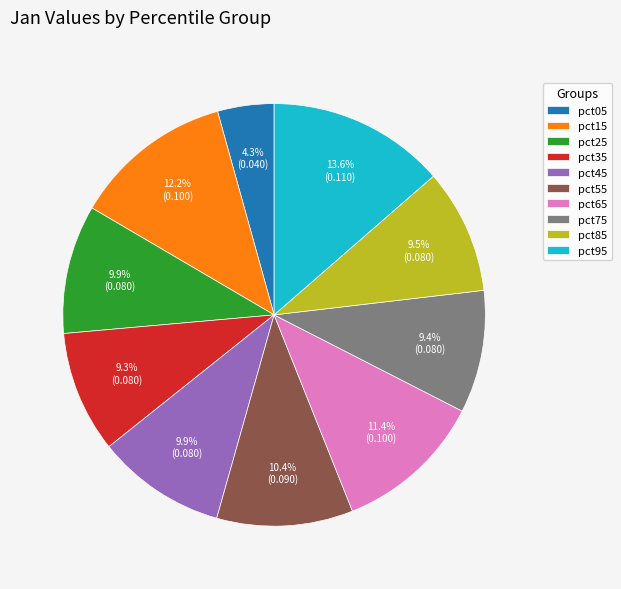

What is the largest slice in the pie chart?

pct95